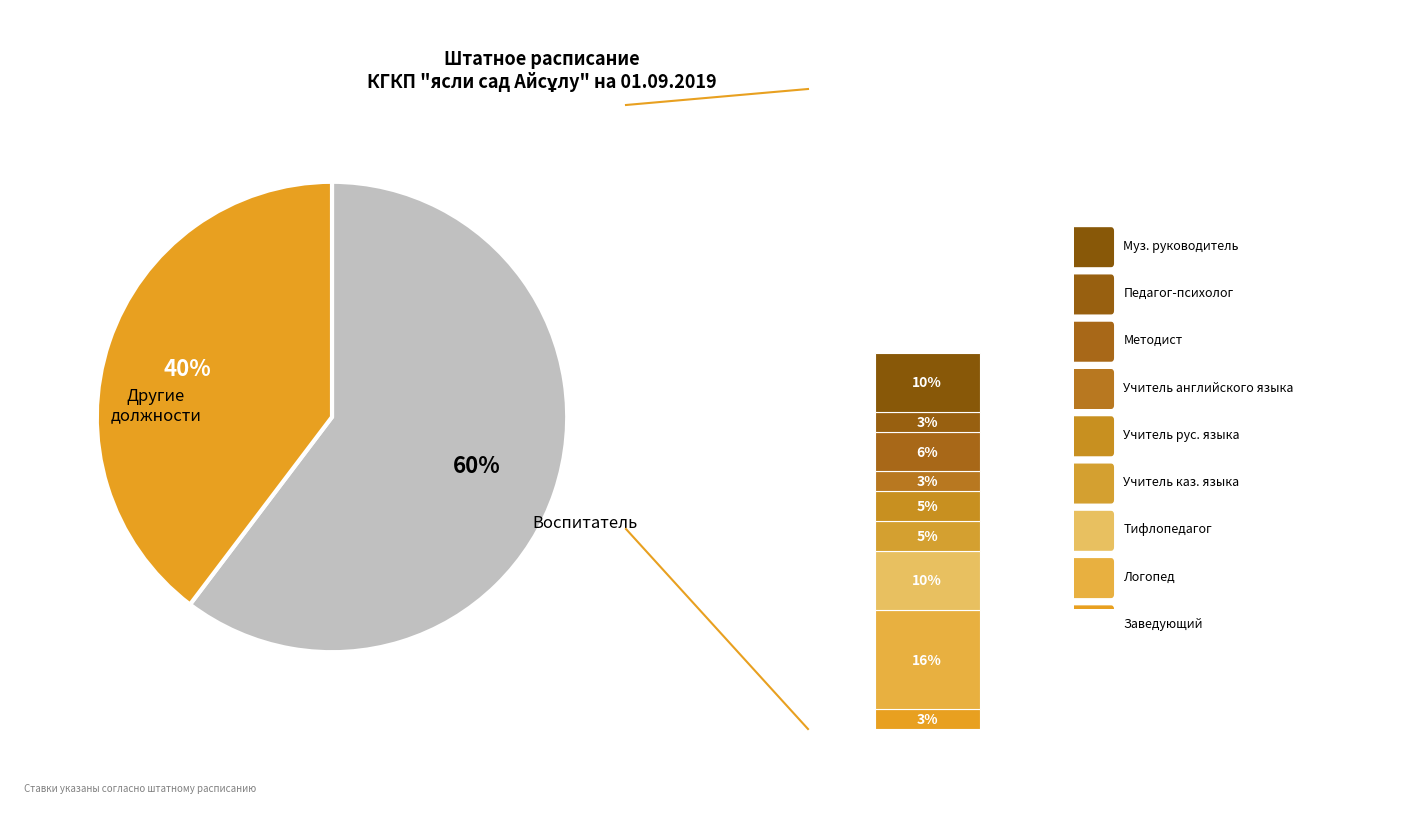

Is the sum of Логопед and Воспитатель greater than half?

Yes